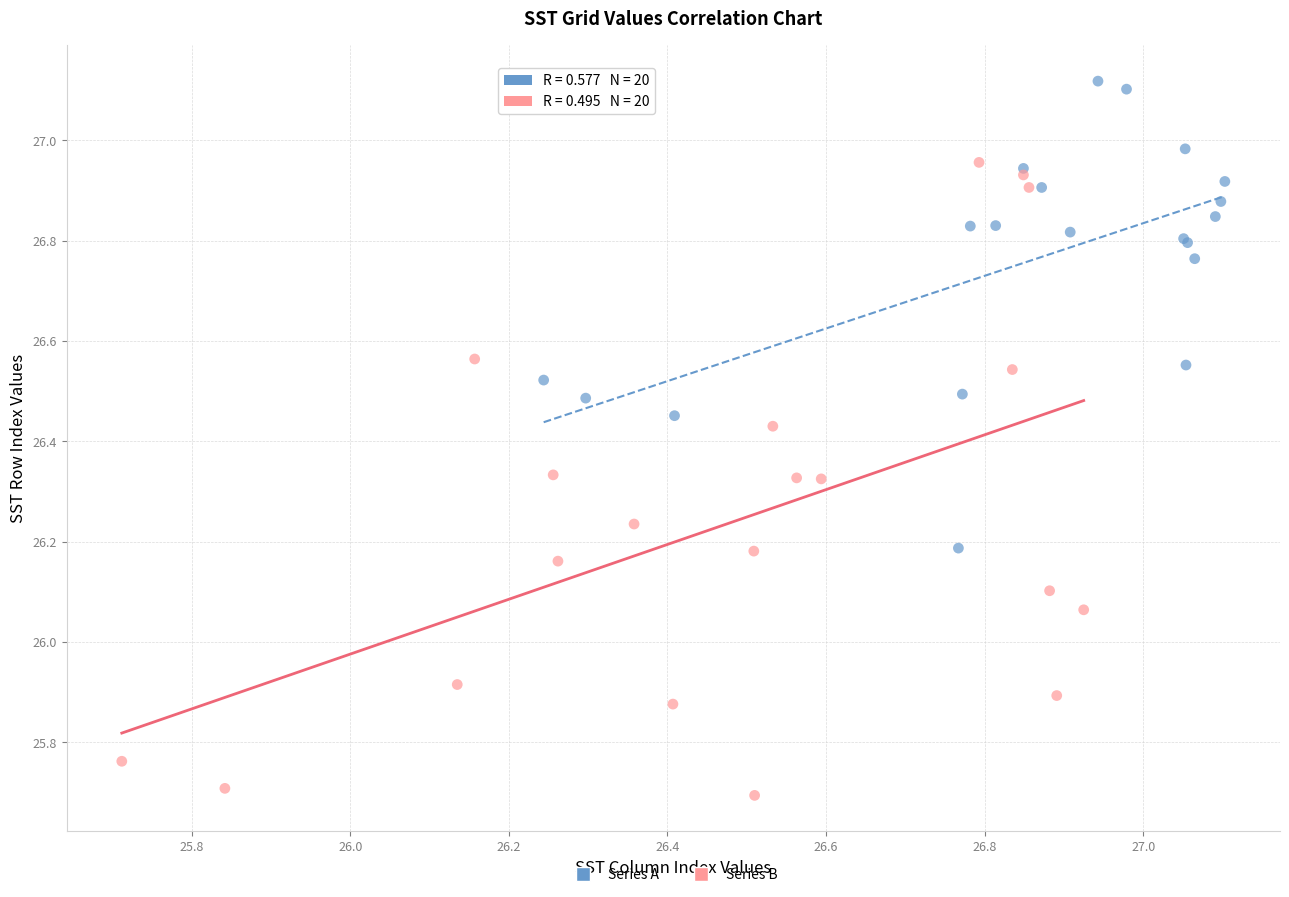

What are all the series names shown in the legend?

Series A, Series B